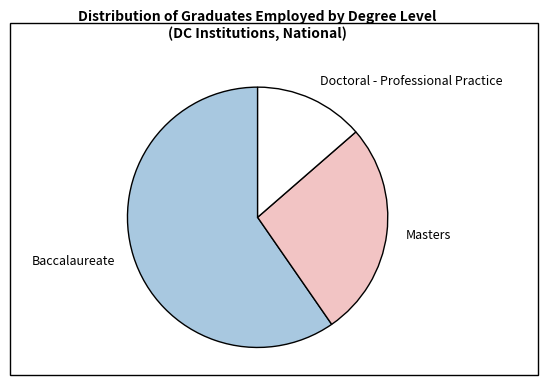

Do Doctoral - Professional Practice and Baccalaureate together represent more than half of the pie?

Yes